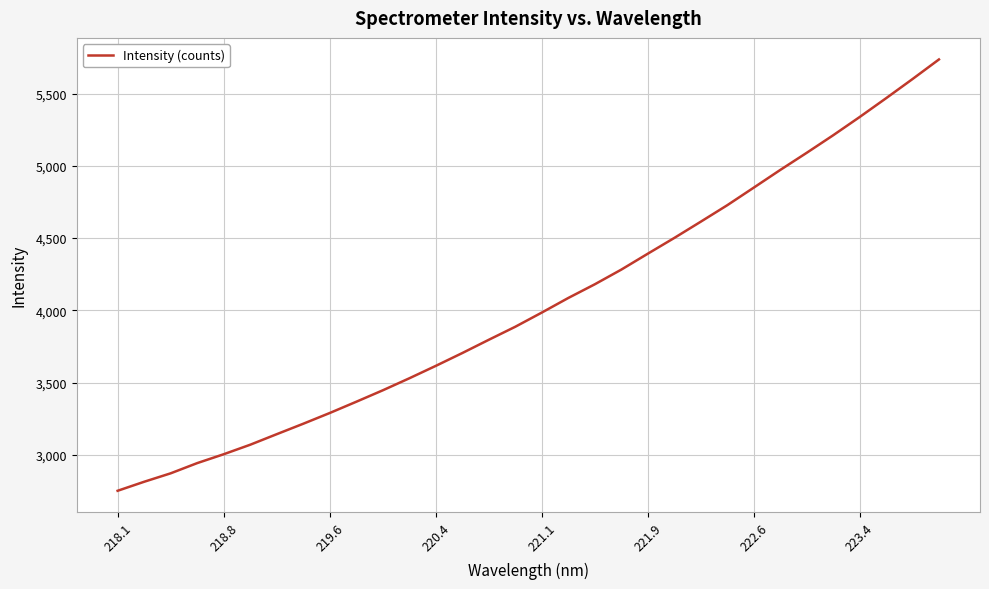

What is the smallest value displayed?

2750.8